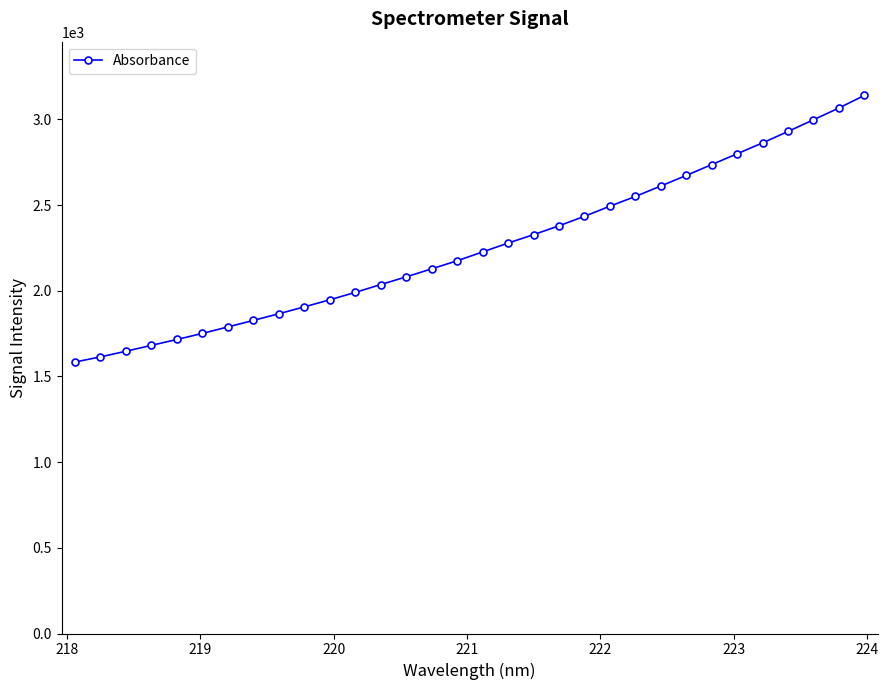

What is the smallest value displayed?

1584.2